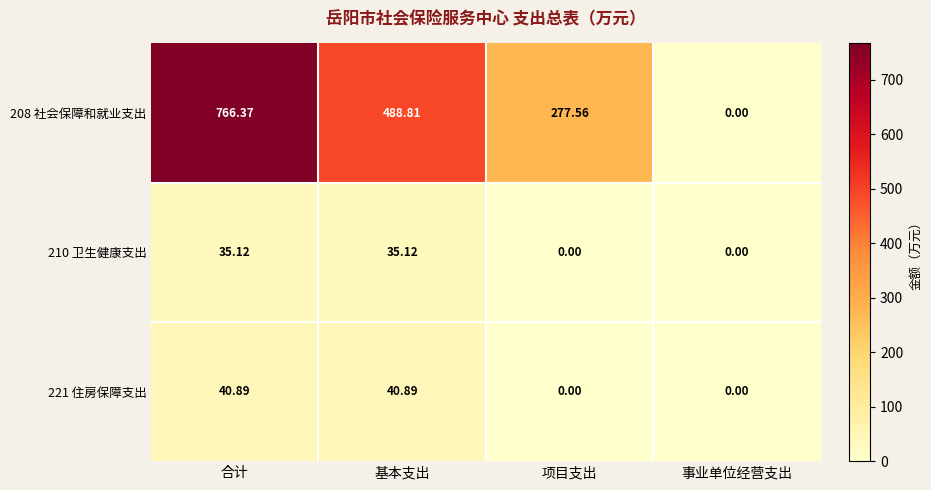

Where does the 208 社会保障和就业支出 series first go above 488?

合计